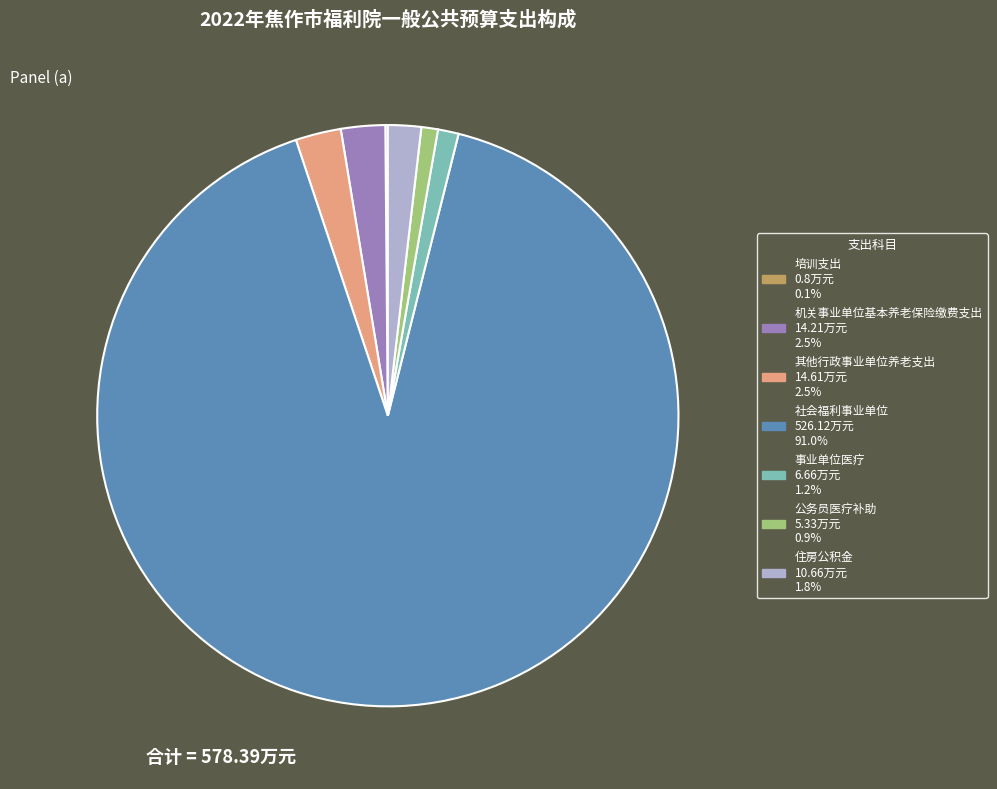

What is the largest slice in the pie chart?

社会福利事业单位